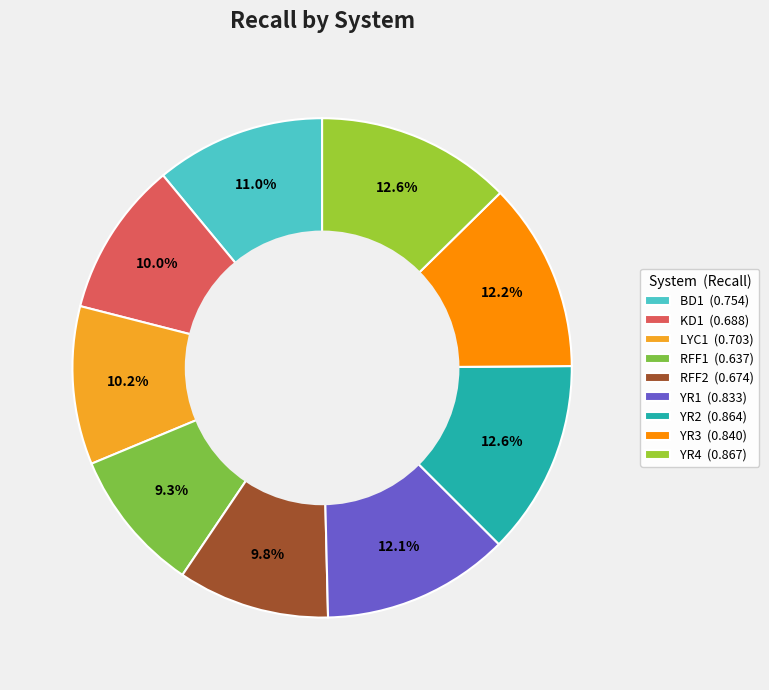

What percentage is the YR1 slice, to the nearest percent?

12%